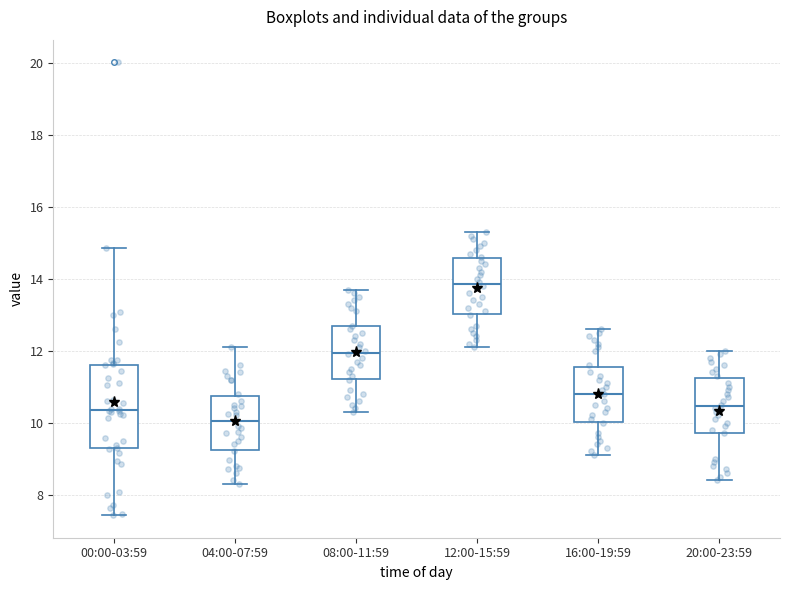

Which box has the highest median line?

12:00-15:59